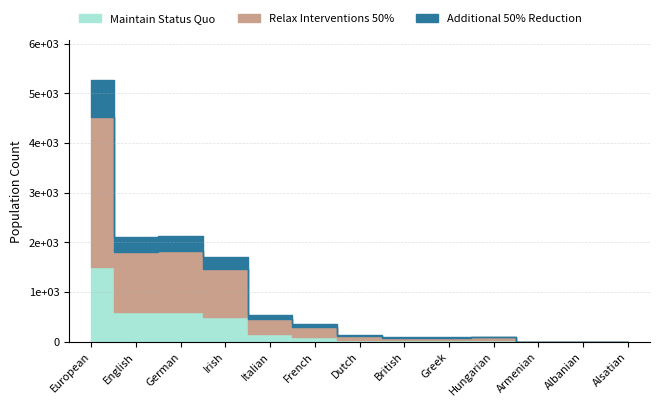

True or false: Maintain Status Quo has a value of 0 at Albanian.

True